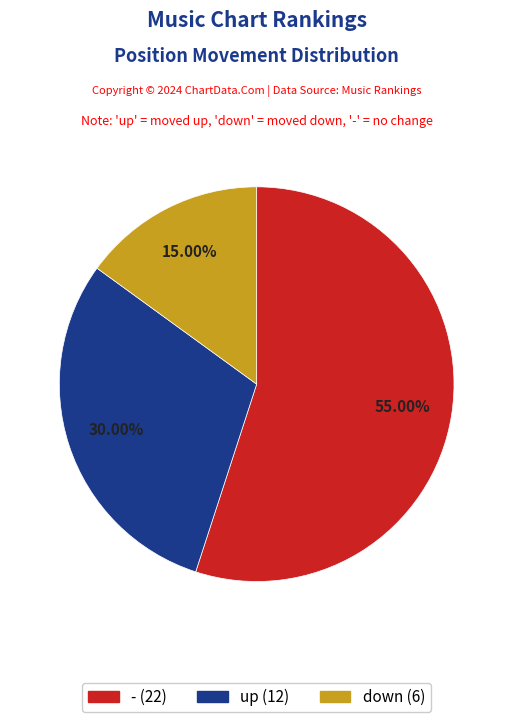

Rank the categories by value from lowest to highest.

down, up, -